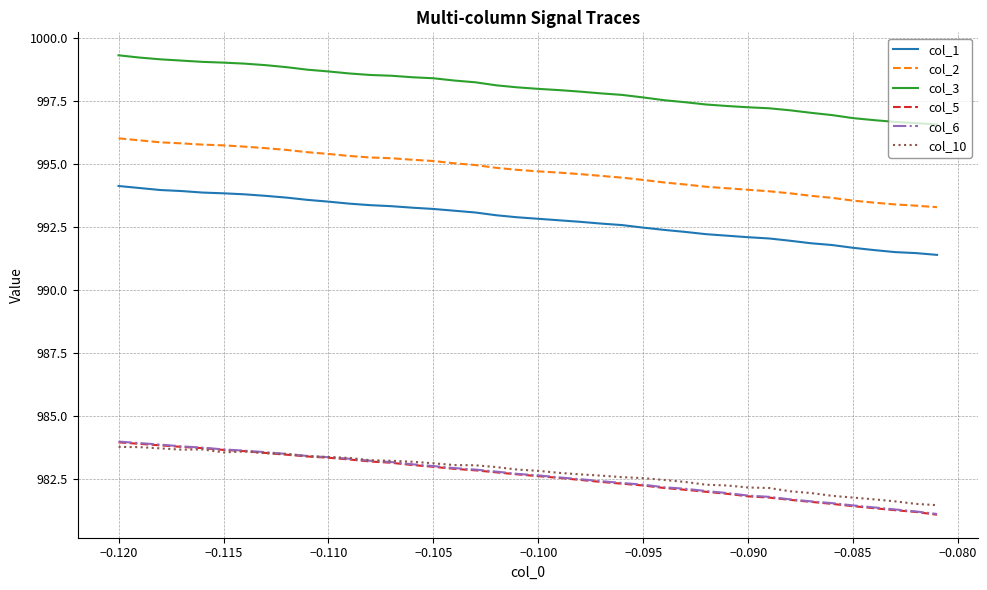

True or false: col_1 and col_10 intersect in this chart.

False